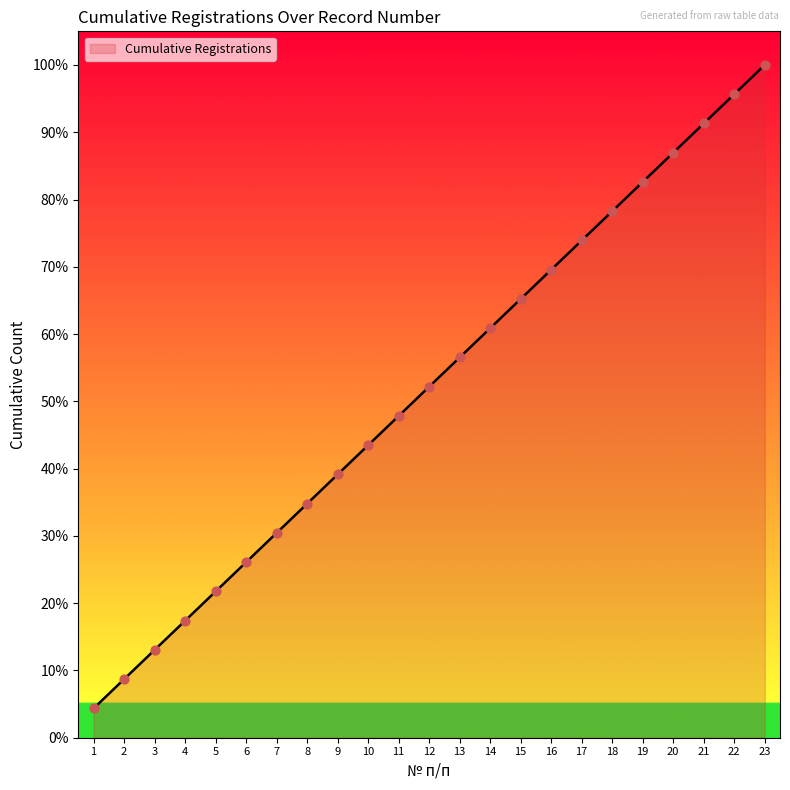

Between 17 and 11, which is larger?

17